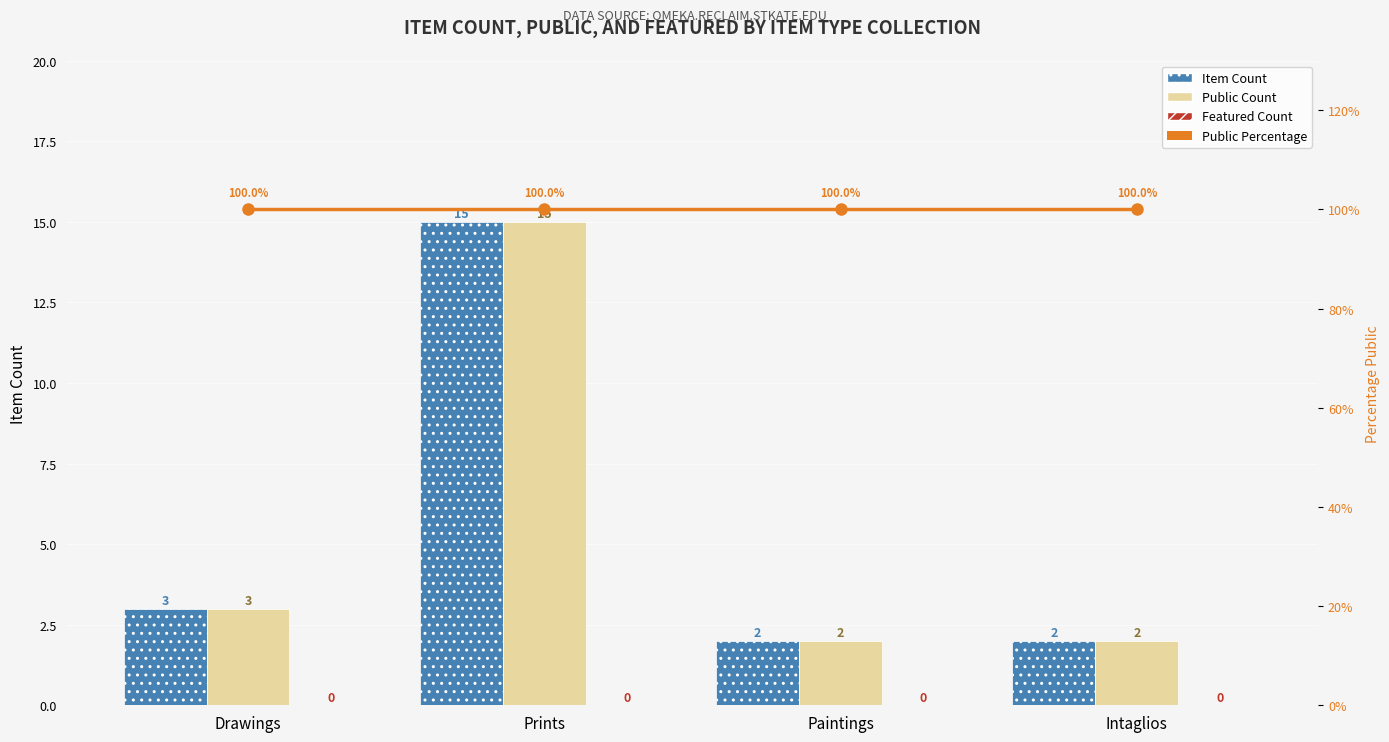

At which category does the chart reach its minimum across all series?

Drawings